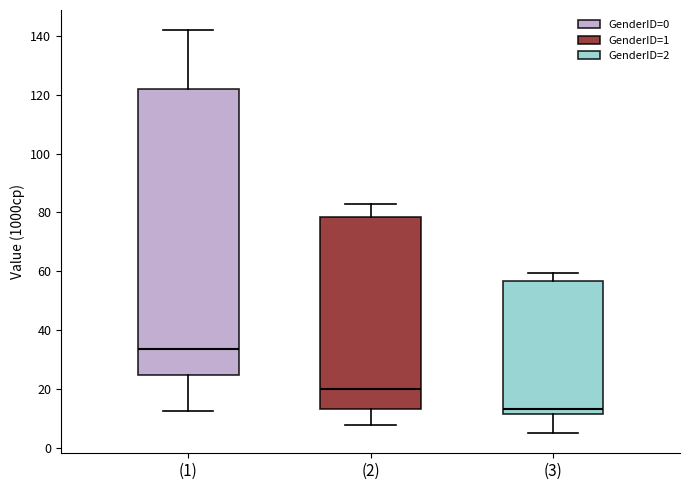

Reading left to right, read every box against the y-axis: the position of its median line, the range the box covers, and the ends of its whiskers. The values are not printed on the chart, so give them approximately, as read against the axis.

(1): median 34, box 24 to 122, whiskers 12 to 142
(2): median 20, box 14 to 78, whiskers 8 to 82
(3): median 14, box 12 to 56, whiskers 4 to 60